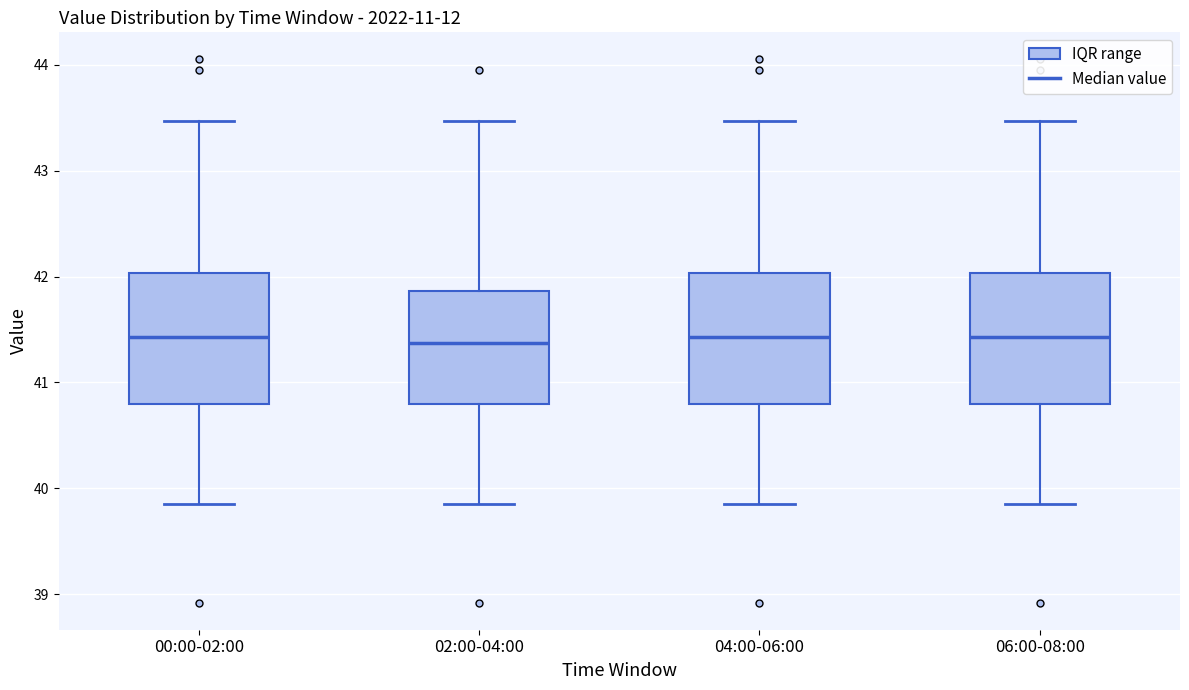

Where does the lower whisker of the box for 06:00-08:00 end on the y-axis? The values are not printed on the chart, so give them approximately, as read against the axis.

39.9